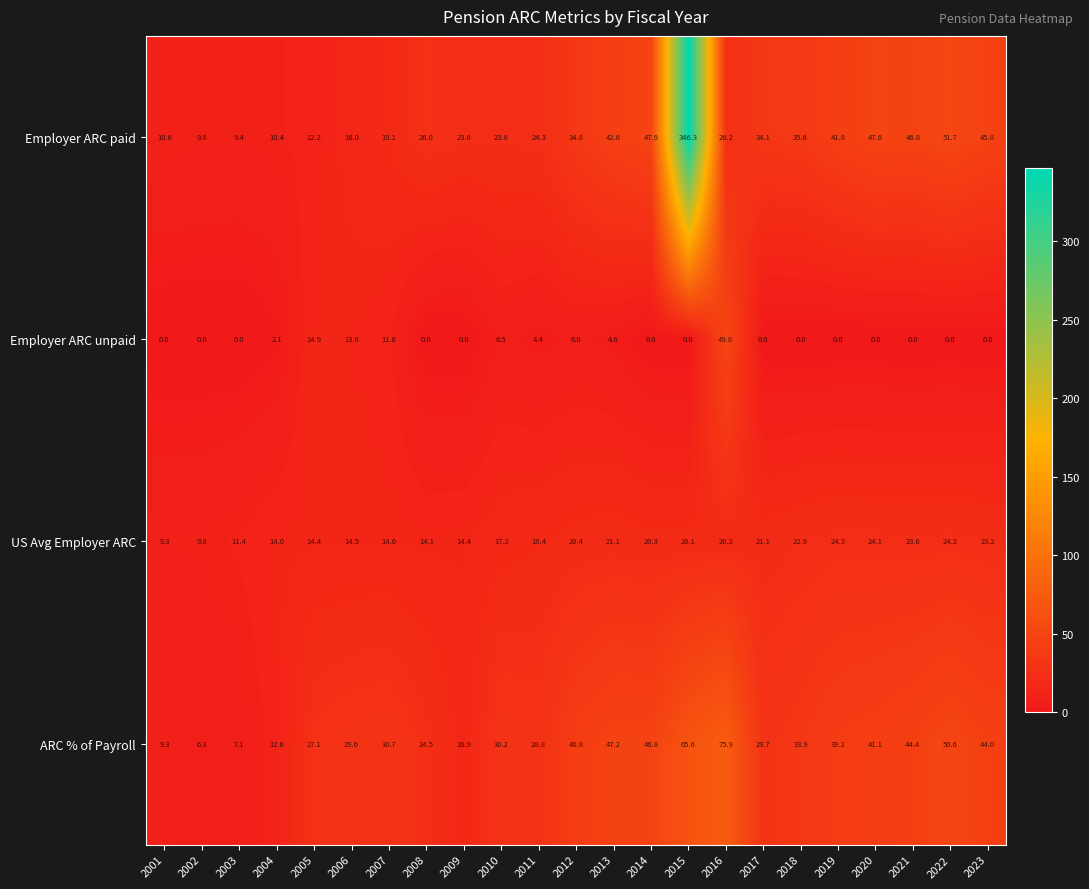

Which series has the largest total across all categories?

Employer ARC paid